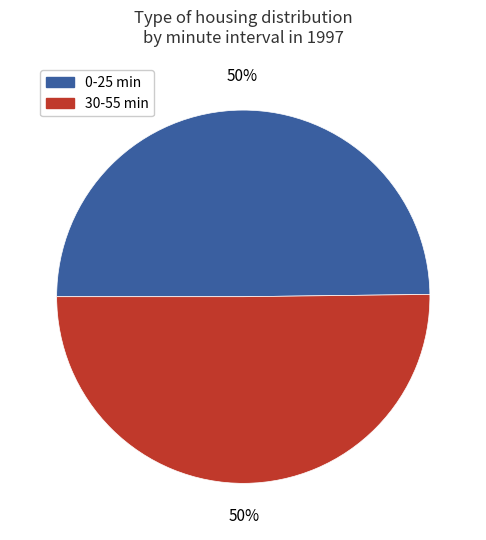

To the nearest percent, what is the average slice percentage?

50%